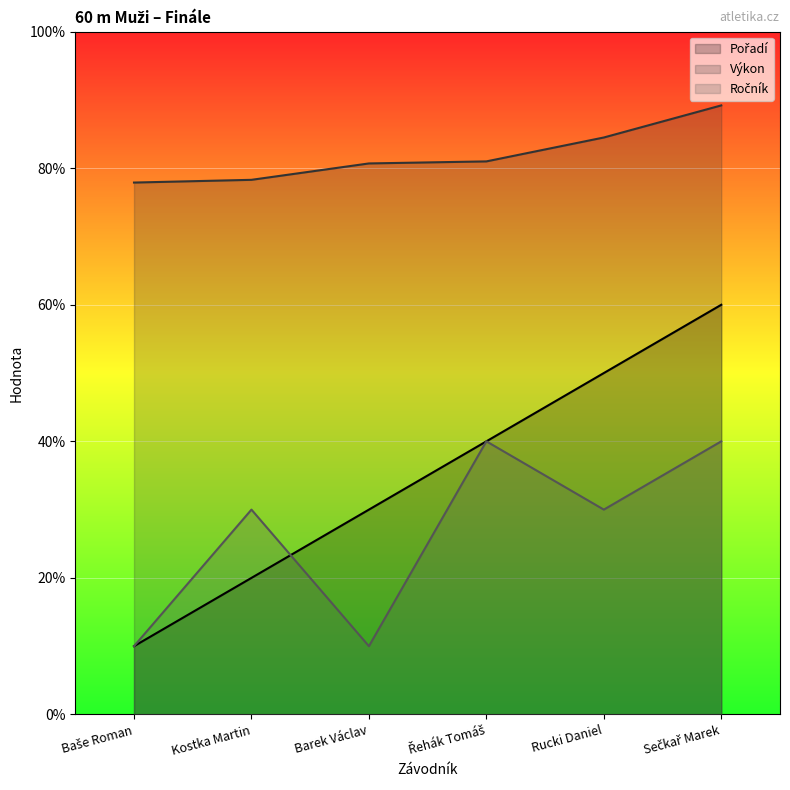

At how many categories does at least one series exceed 7?

6